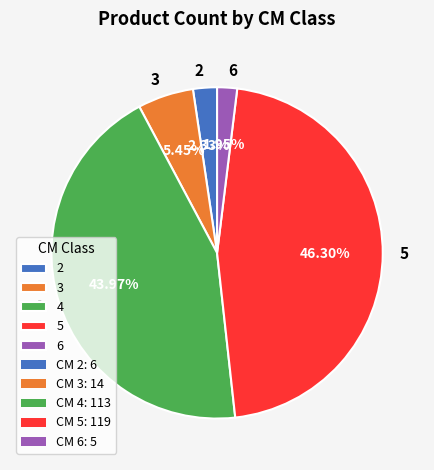

True or false: 5 accounts for 51% of the total.

False